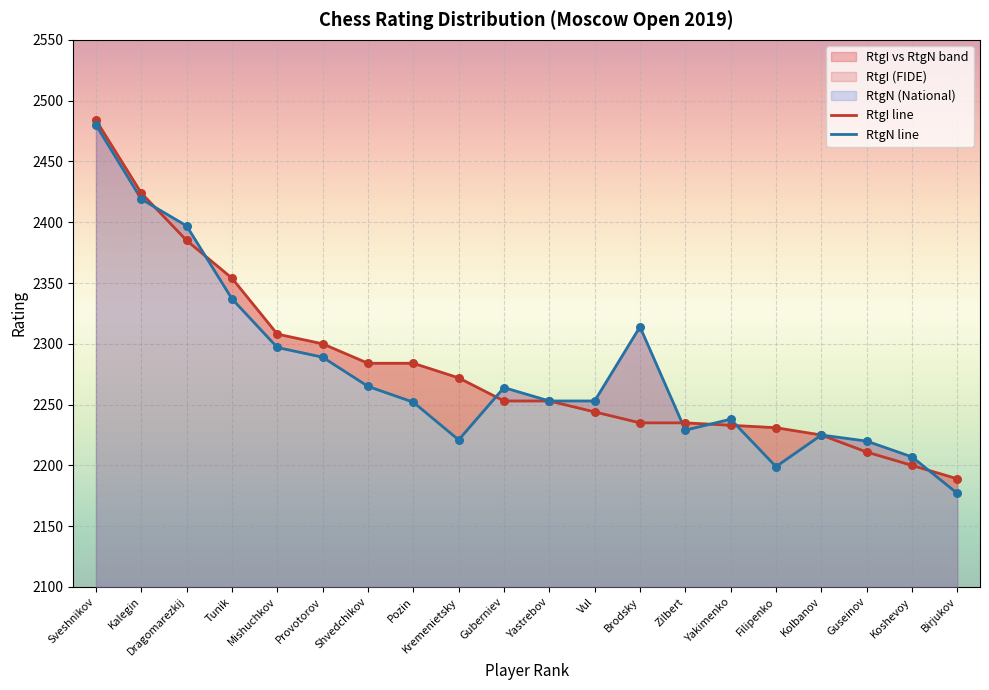

Which series has the widest spread of Y values?

RtgN